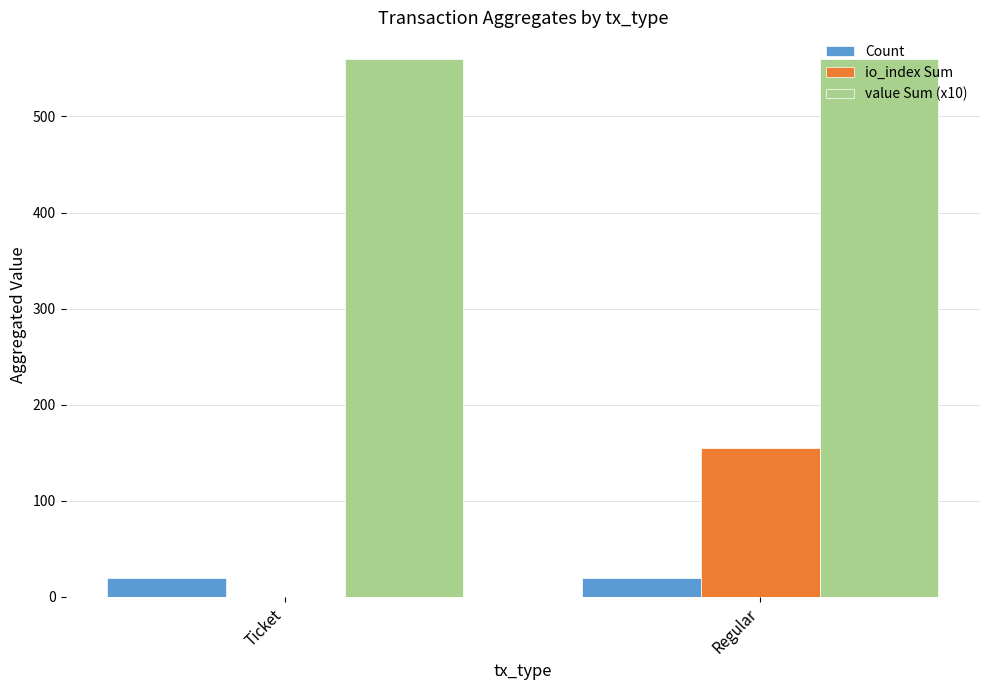

Between Ticket and Regular, which series saw the biggest shift?

io_index Sum